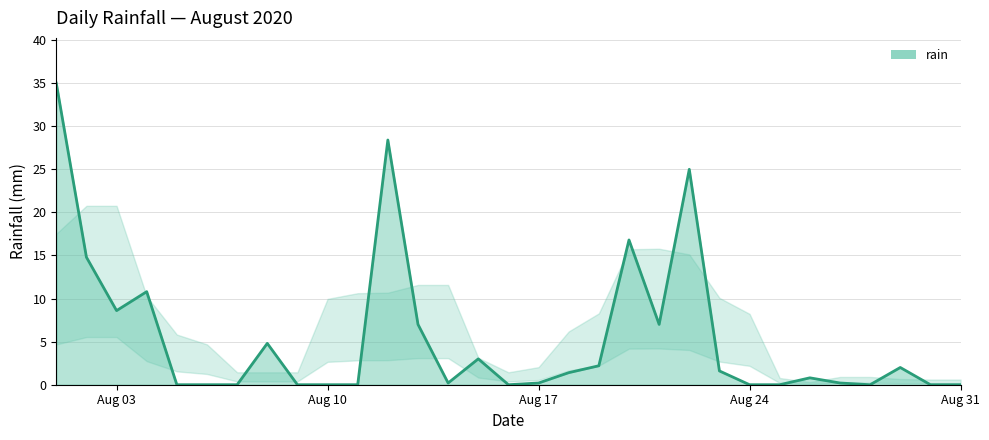

What is the maximum value shown in the chart?

35.0